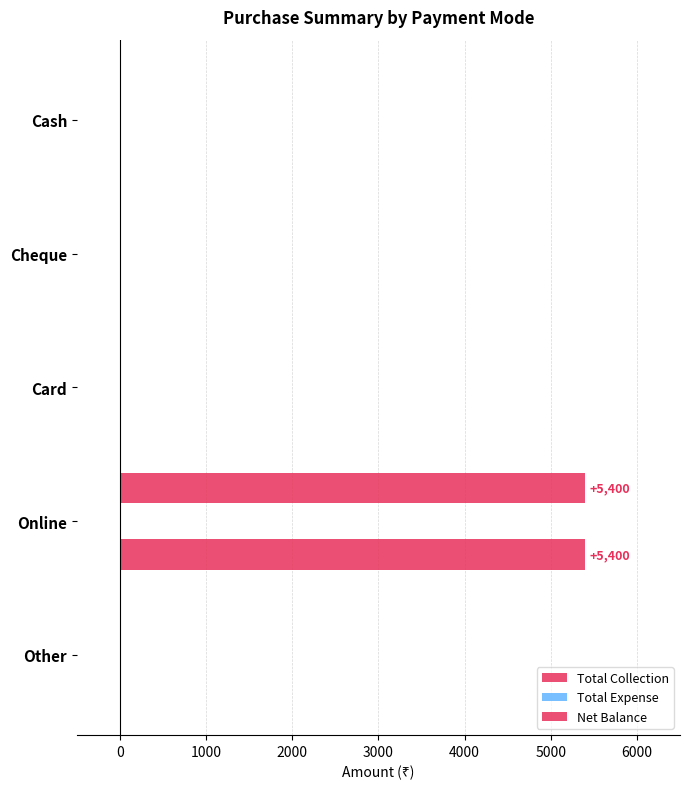

How many values in the Net Balance series exceed 0?

1